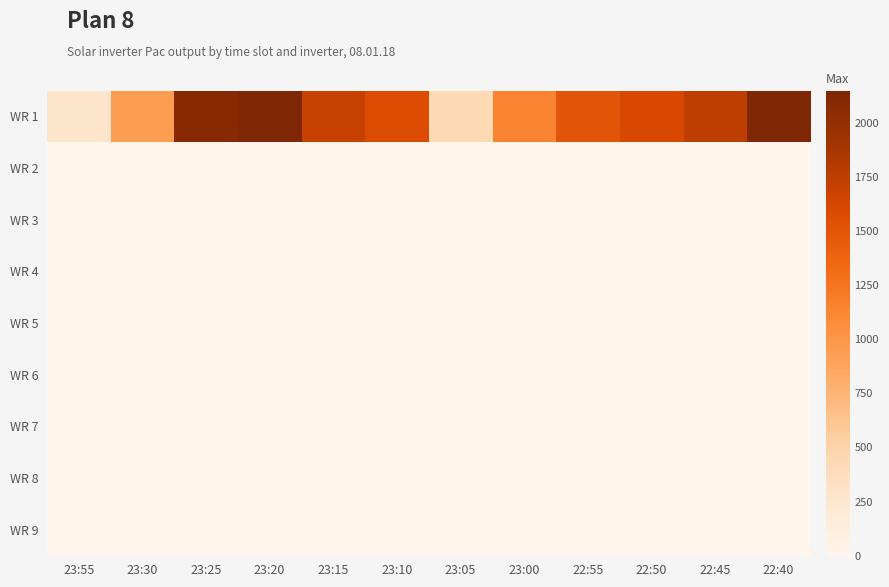

Reading right to left, list all the values displayed in this chart.

WR 1: 22:40=2146	22:45=1753	22:50=1607	22:55=1502	23:00=1142	23:05=425	23:10=1580	23:15=1698	23:20=2149	23:25=2086	23:30=948	23:55=285
WR 2: 22:40=0	22:45=0	22:50=0	22:55=0	23:00=0	23:05=0	23:10=0	23:15=0	23:20=0	23:25=0	23:30=0	23:55=0
WR 3: 22:40=0	22:45=0	22:50=0	22:55=0	23:00=0	23:05=0	23:10=0	23:15=0	23:20=0	23:25=0	23:30=0	23:55=0
WR 4: 22:40=0	22:45=0	22:50=0	22:55=0	23:00=0	23:05=0	23:10=0	23:15=0	23:20=0	23:25=0	23:30=0	23:55=0
WR 5: 22:40=0	22:45=0	22:50=0	22:55=0	23:00=0	23:05=0	23:10=0	23:15=0	23:20=0	23:25=0	23:30=0	23:55=0
WR 6: 22:40=0	22:45=0	22:50=0	22:55=0	23:00=0	23:05=0	23:10=0	23:15=0	23:20=0	23:25=0	23:30=0	23:55=0
WR 7: 22:40=0	22:45=0	22:50=0	22:55=0	23:00=0	23:05=0	23:10=0	23:15=0	23:20=0	23:25=0	23:30=0	23:55=0
WR 8: 22:40=0	22:45=0	22:50=0	22:55=0	23:00=0	23:05=0	23:10=0	23:15=0	23:20=0	23:25=0	23:30=0	23:55=0
WR 9: 22:40=0	22:45=0	22:50=0	22:55=0	23:00=0	23:05=0	23:10=0	23:15=0	23:20=0	23:25=0	23:30=0	23:55=0